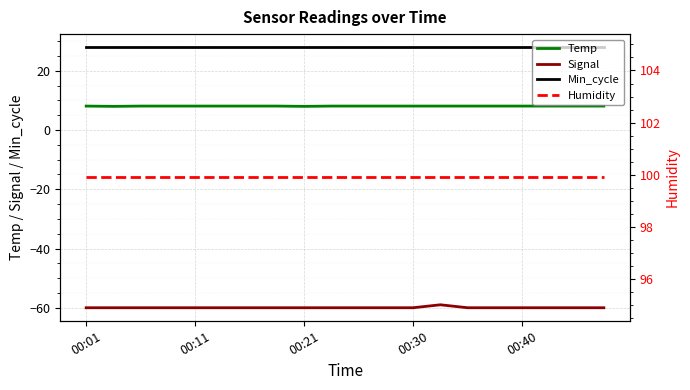

Which series has the largest total across all categories?

Humidity